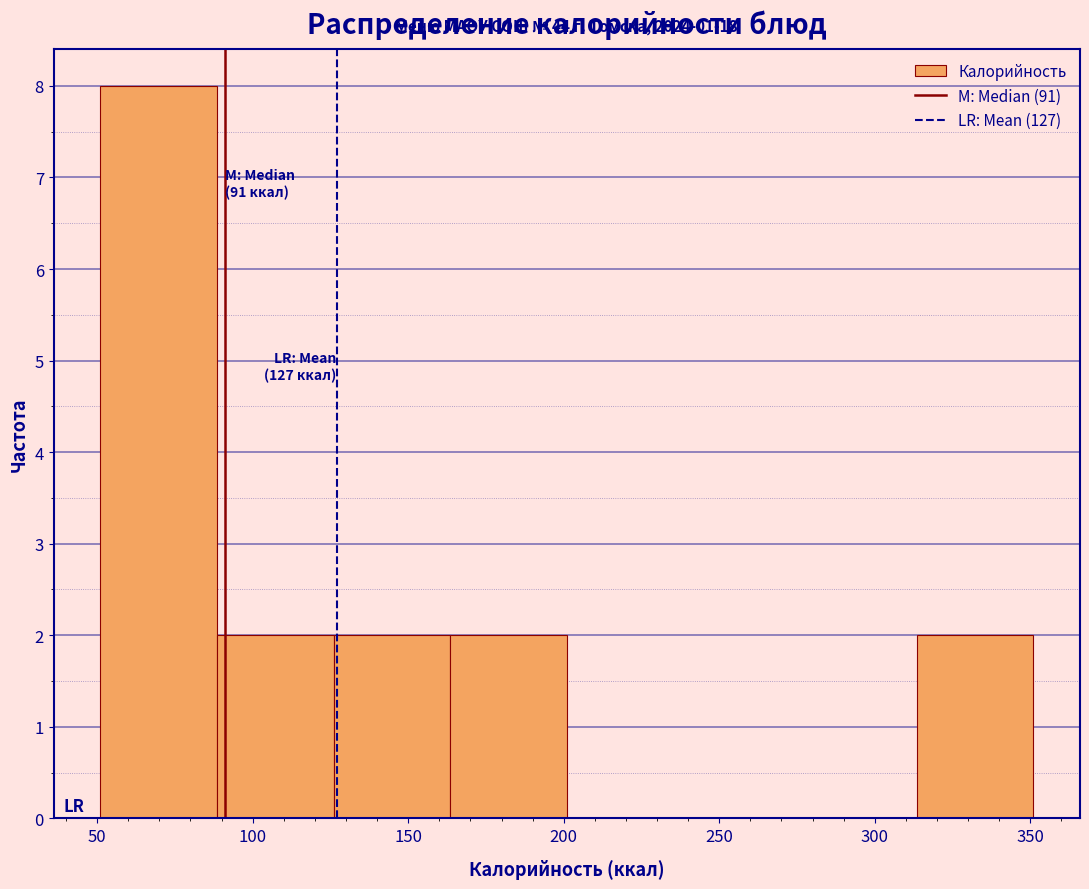

Over which range of the x-axis is the bar tallest?

51.0 to 88.5